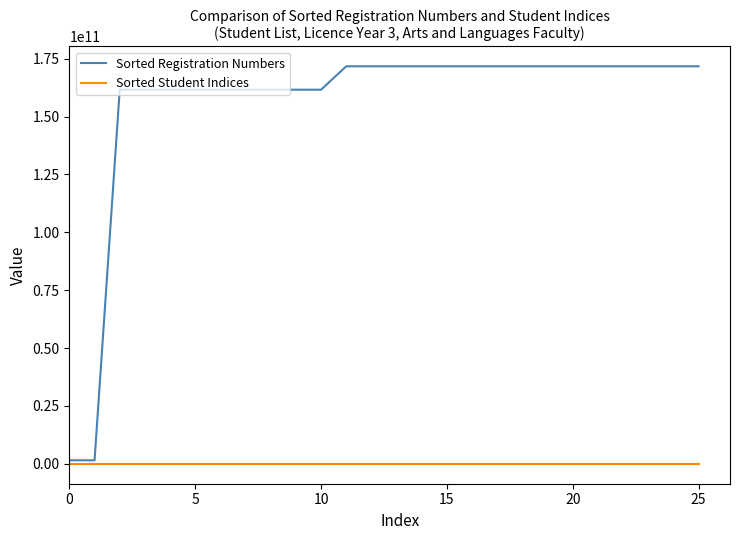

What is the average value of the Sorted Registration Numbers series?

155144548242